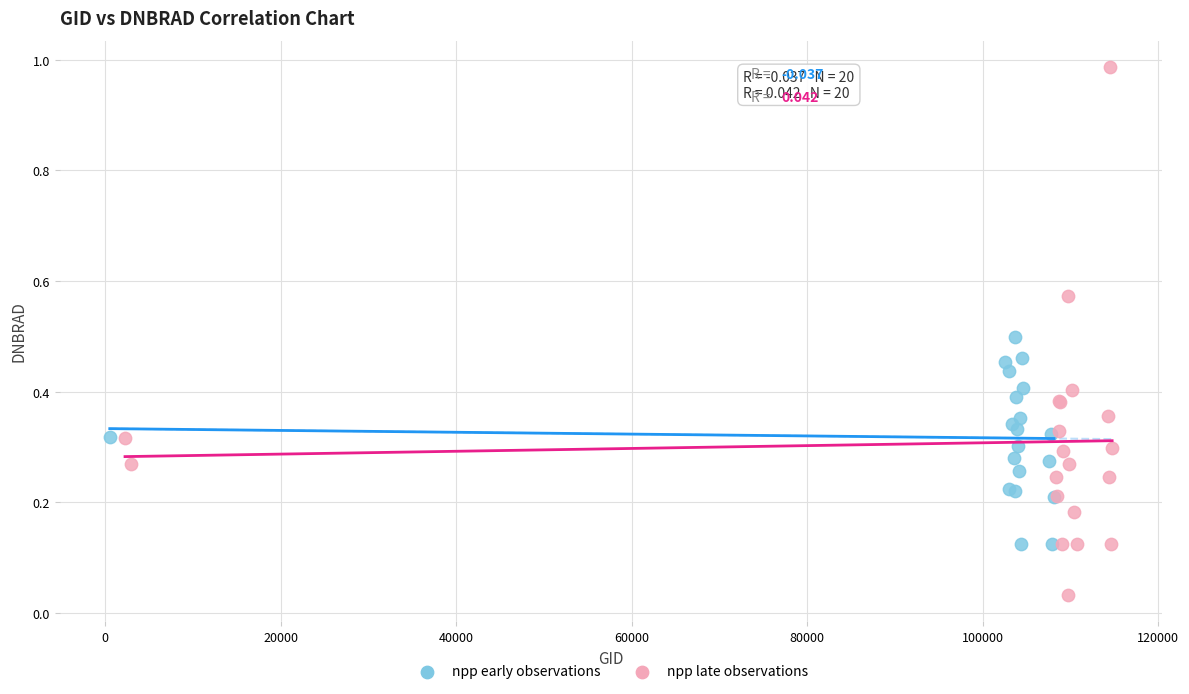

Which series reaches the minimum Y coordinate?

npp late observations